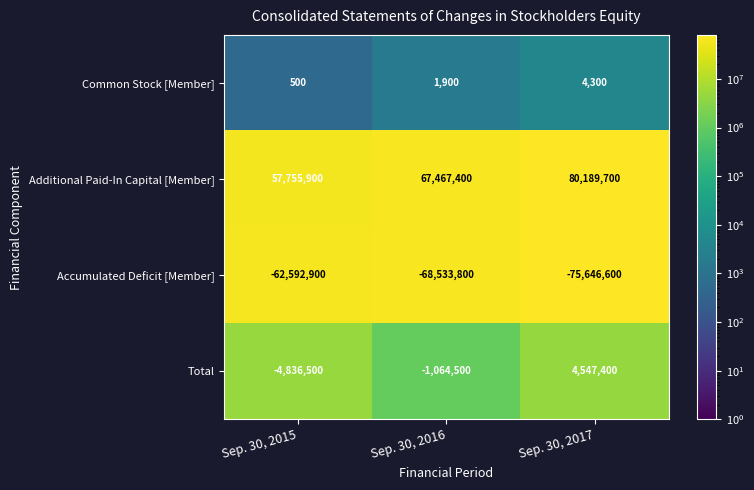

Rank the series at Sep. 30, 2015 from highest to lowest value.

Additional Paid-In Capital [Member], Common Stock [Member], Total, Accumulated Deficit [Member]